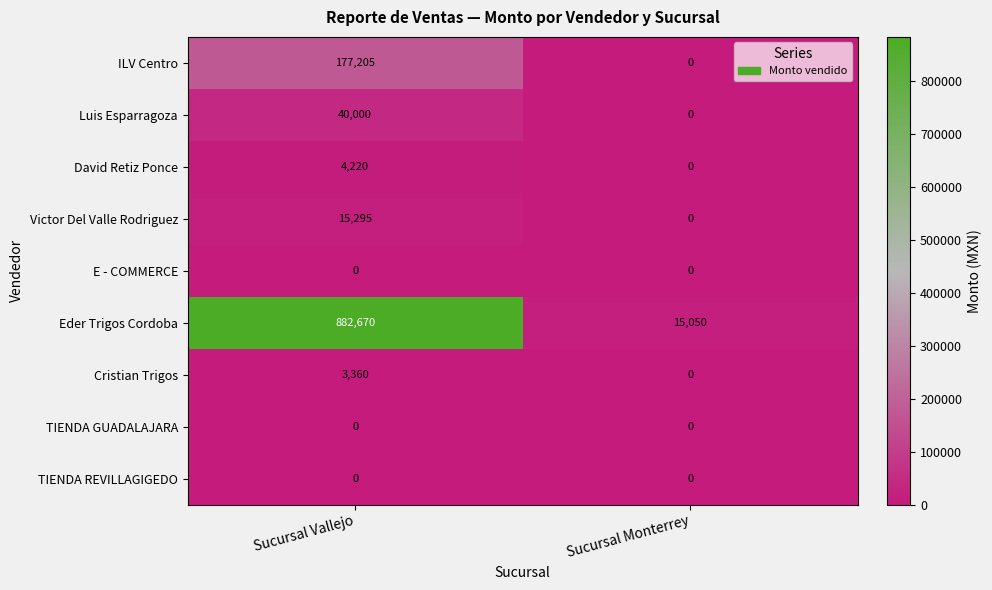

What is the maximum value for Eder Trigos Cordoba?

882670